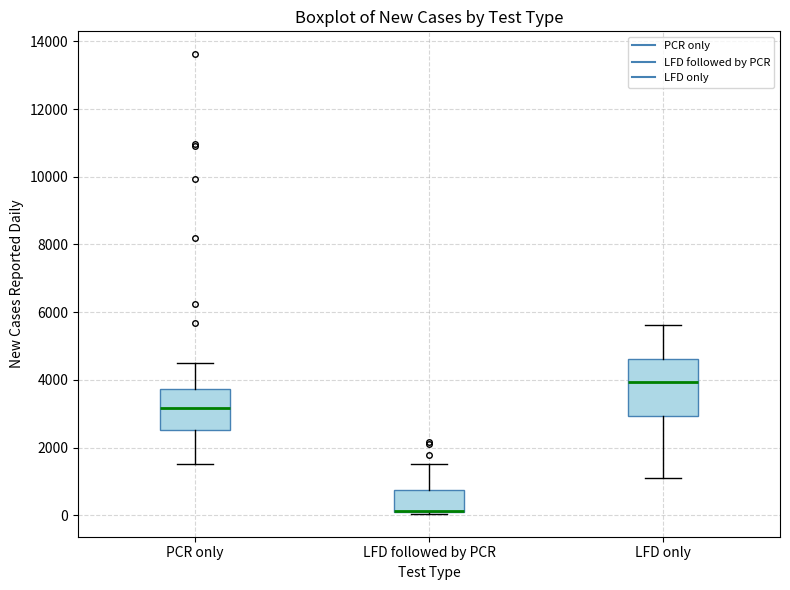

Reading left to right, transcribe this box plot: for each box, give where its median line is, the range the box spans, and where its two whiskers end, as read against the y-axis. The values are not printed on the chart, so give them approximately, as read against the axis.

PCR only: median 3200, box 2600 to 3800, whiskers 1600 to 4600
LFD followed by PCR: median 200 (drawn on the box's lower edge), box 0 to 800, whiskers 0 to 1600
LFD only: median 4000, box 3000 to 4600, whiskers 1200 to 5600